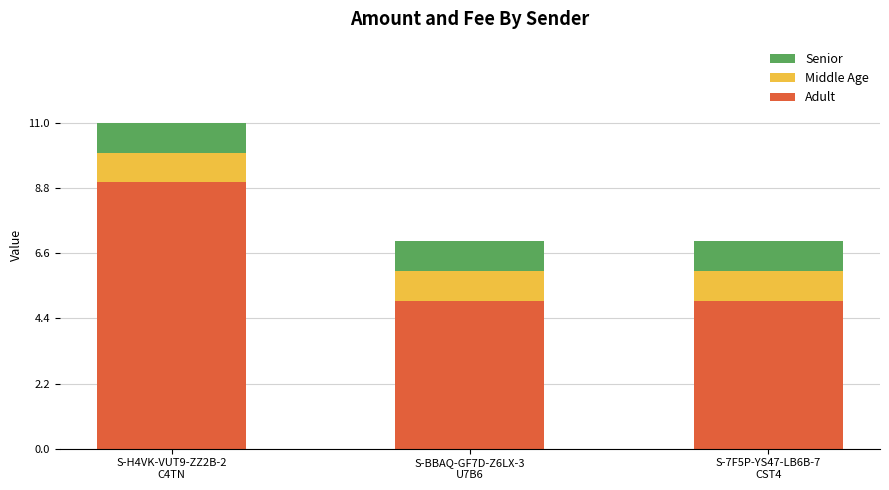

What is the total value across all series at S-H4VK-VUT9-ZZ2B-2
C4TN?

11